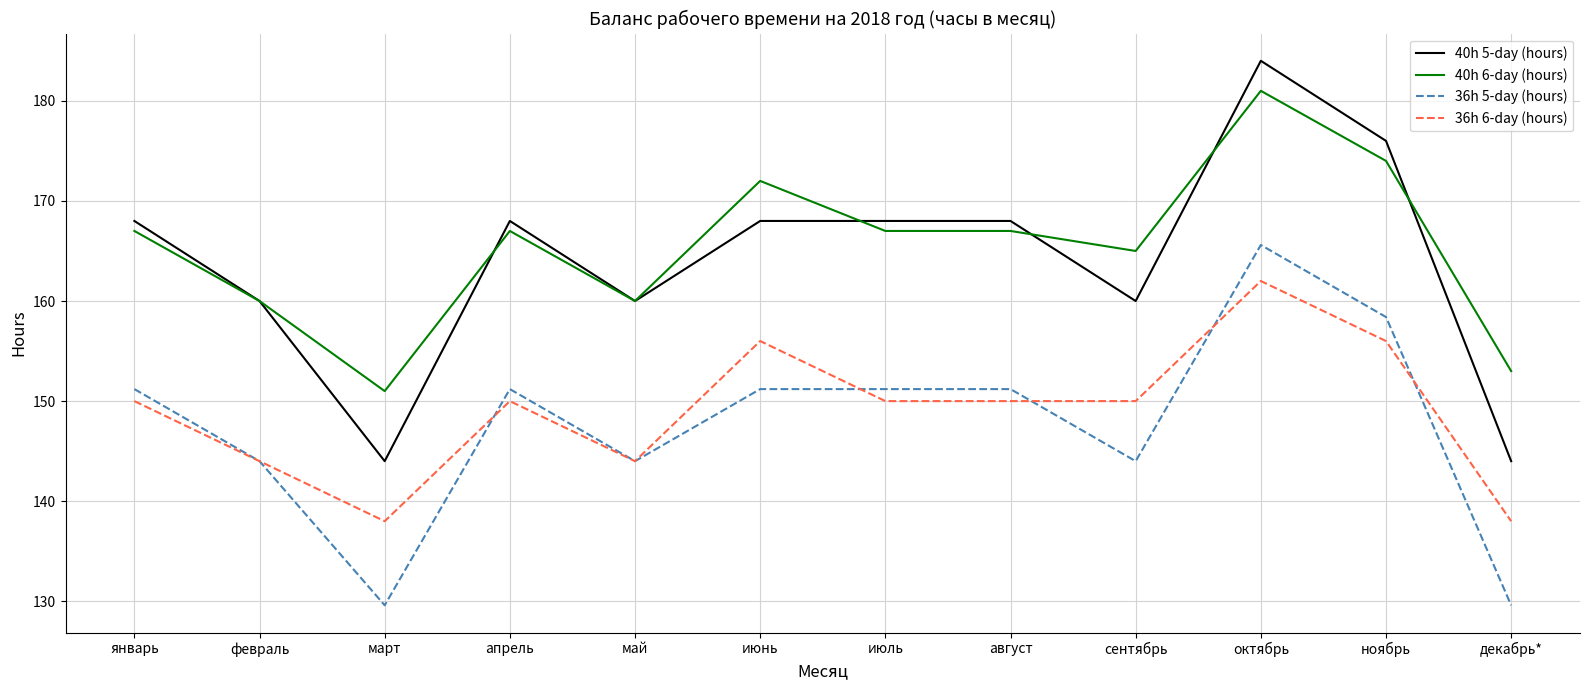

Where is the first local maximum for 36h 6-day (hours)?

апрель